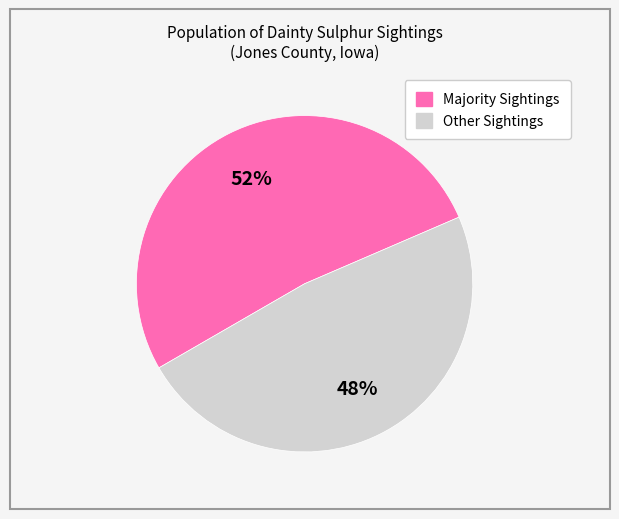

Is there any slice that represents more than half of the pie?

Yes